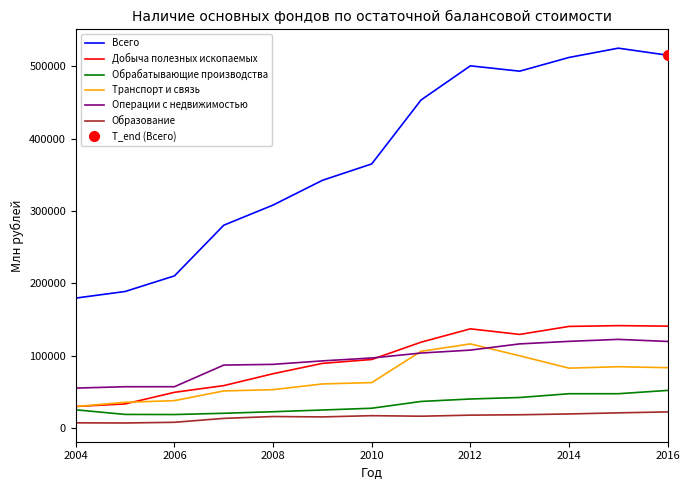

In Транспорт и связь, how many points are higher than both neighbors (excluding endpoints)?

2